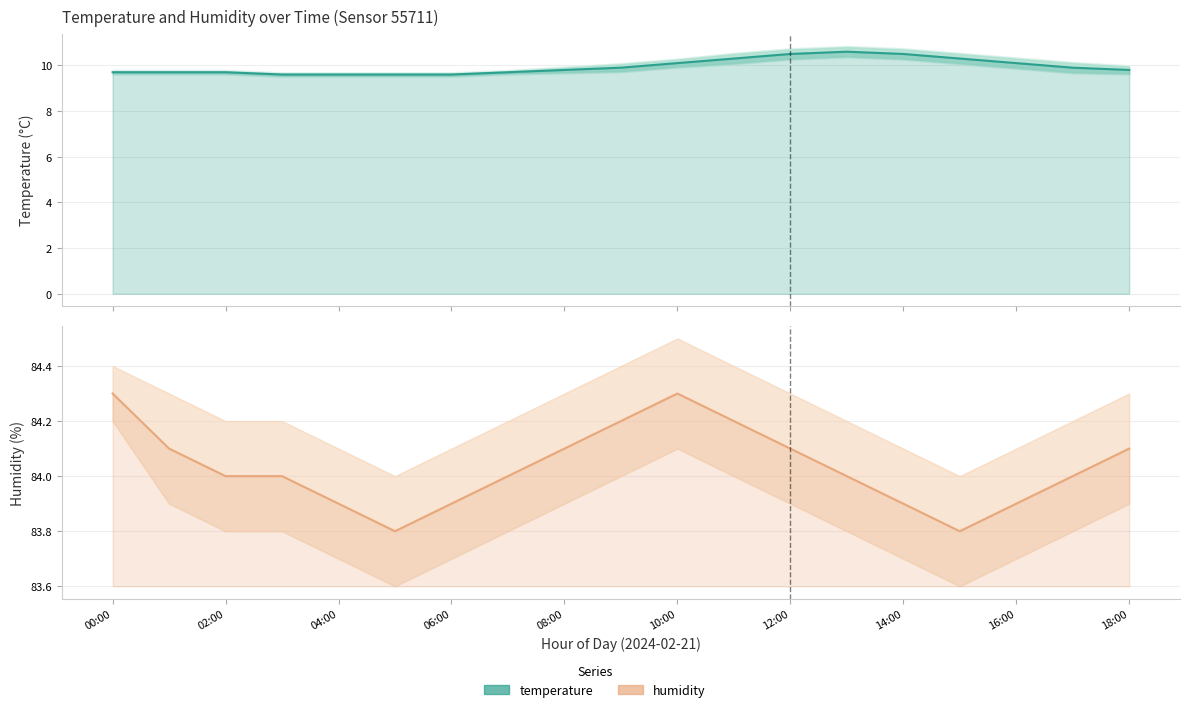

Reading left to right, extract all data points from this chart.

temperature: 9.7	9.7	9.7	9.6	9.6	9.6	9.6	9.7	9.8	9.9	10.1	10.3	10.5	10.6	10.5	10.3	10.1	9.9	9.8
humidity: 84.3	84.1	84.0	84.0	83.9	83.8	83.9	84.0	84.1	84.2	84.3	84.2	84.1	84.0	83.9	83.8	83.9	84.0	84.1